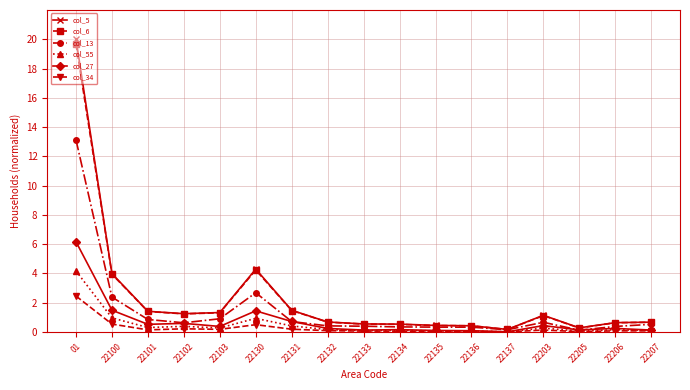

Which category has the highest value in the col_27 series?

01